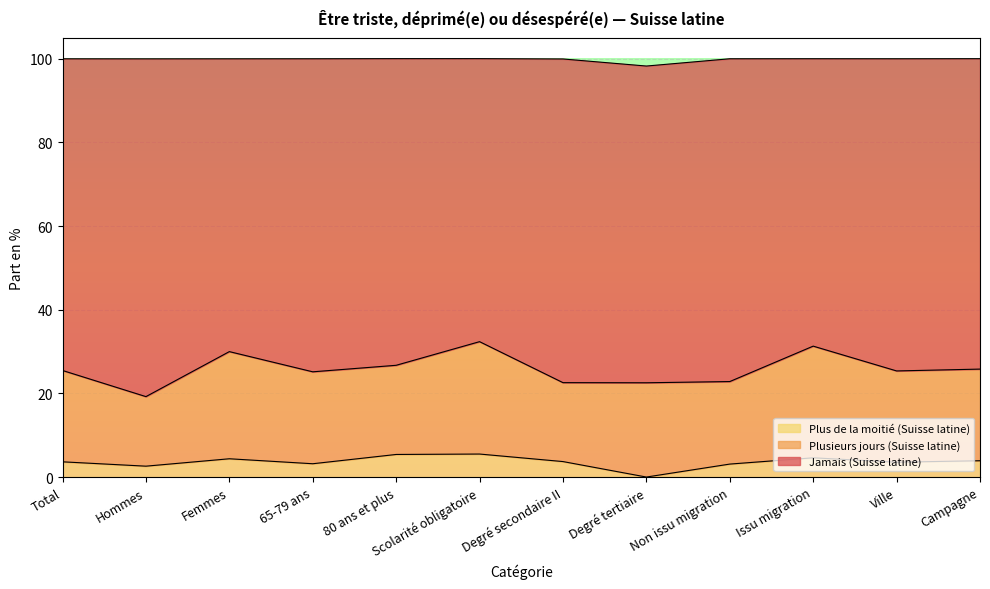

Which series has the largest total across all categories?

Jamais (Suisse latine)